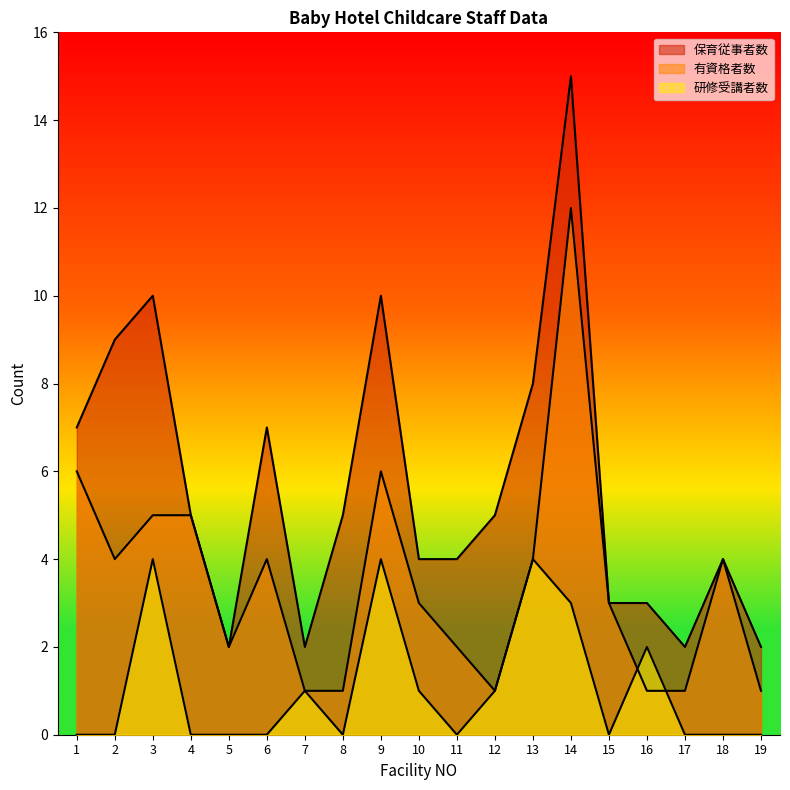

How many lines are shown in the chart?

3